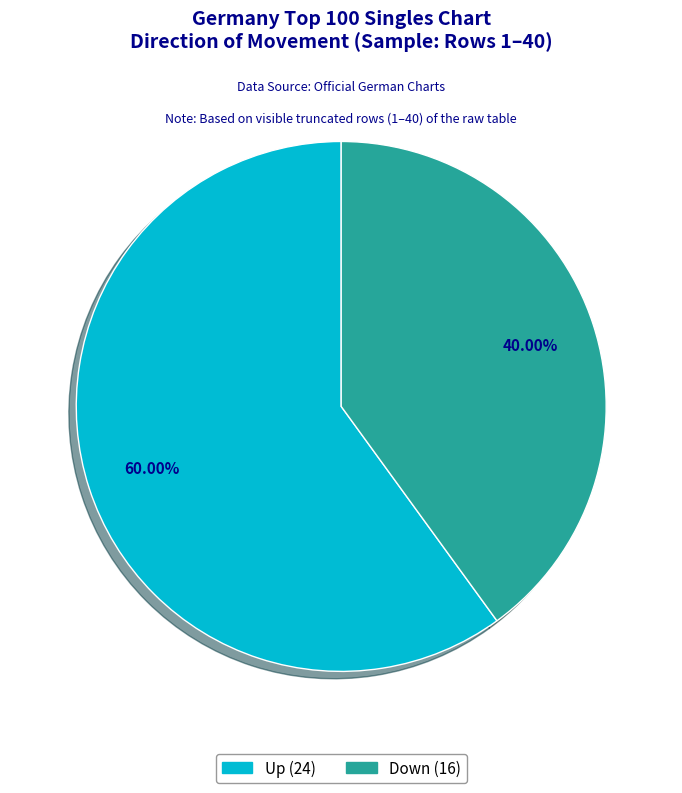

Is there any slice that represents more than half of the pie?

Yes